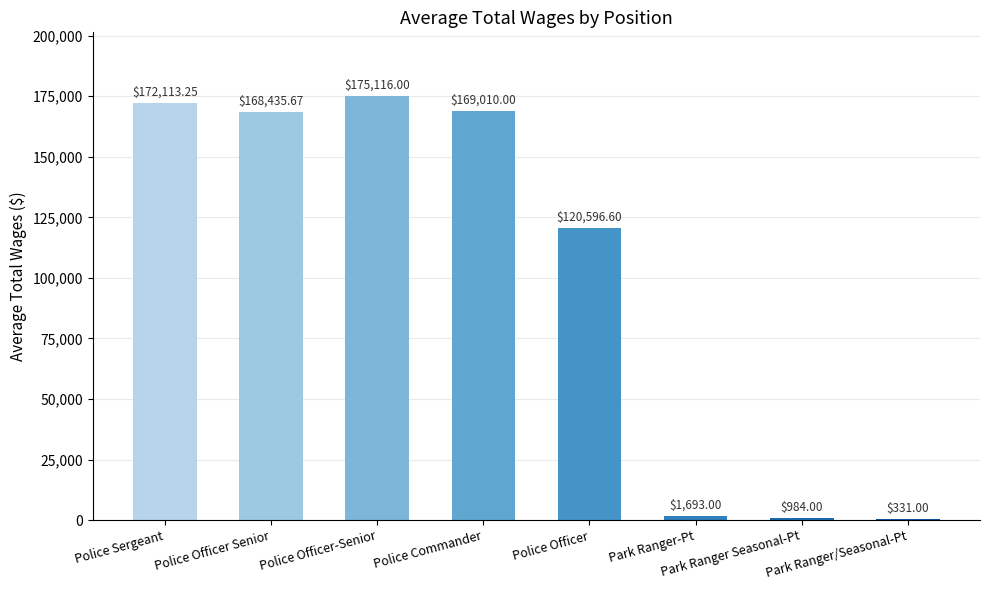

Where is the data nearest to the value 87723?

Police Officer